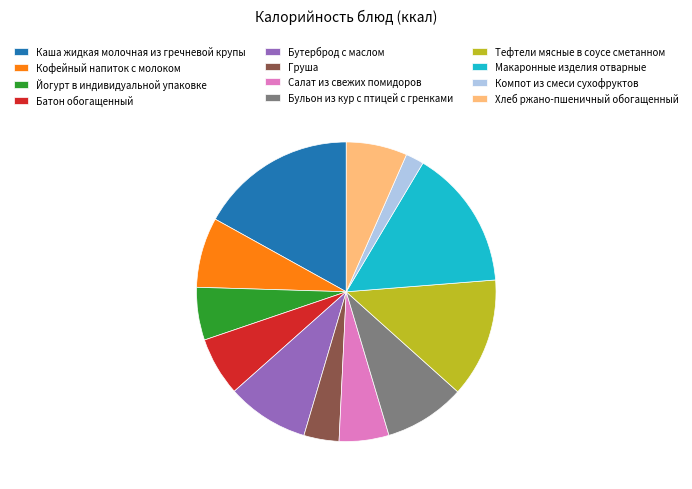

Combined, do Салат из свежих помидоров and Груша account for over 50%?

No